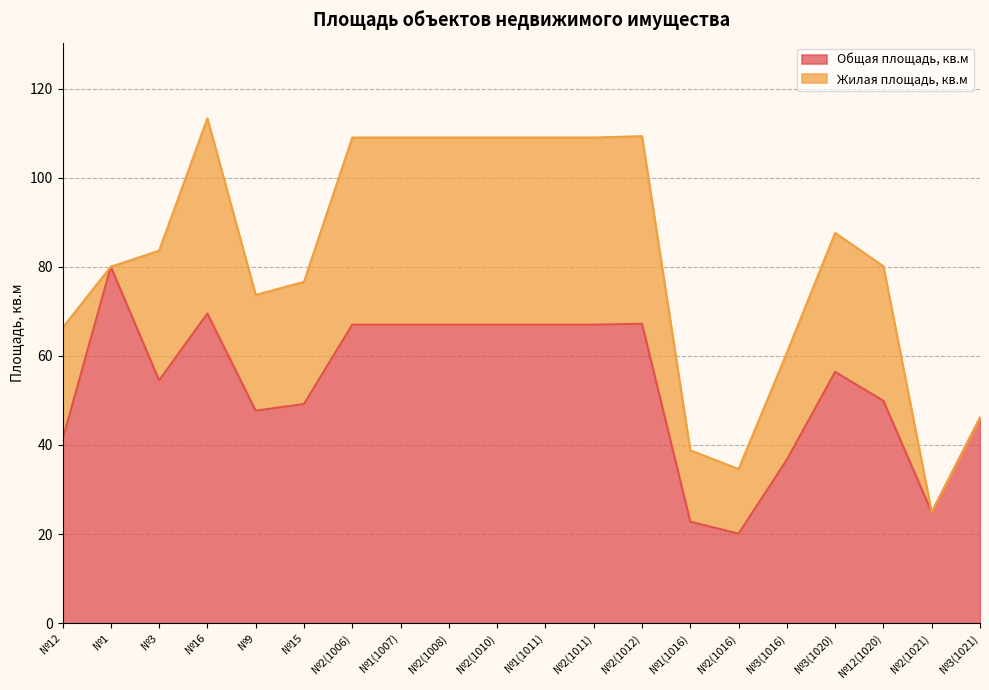

What is the minimum value shown in the chart?

20.1